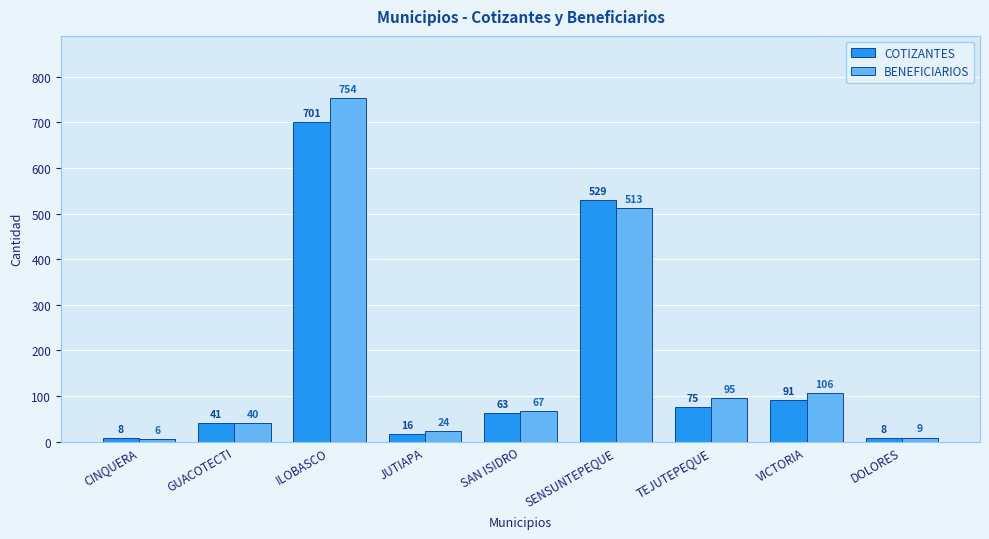

At how many categories does at least one series exceed 60?

5